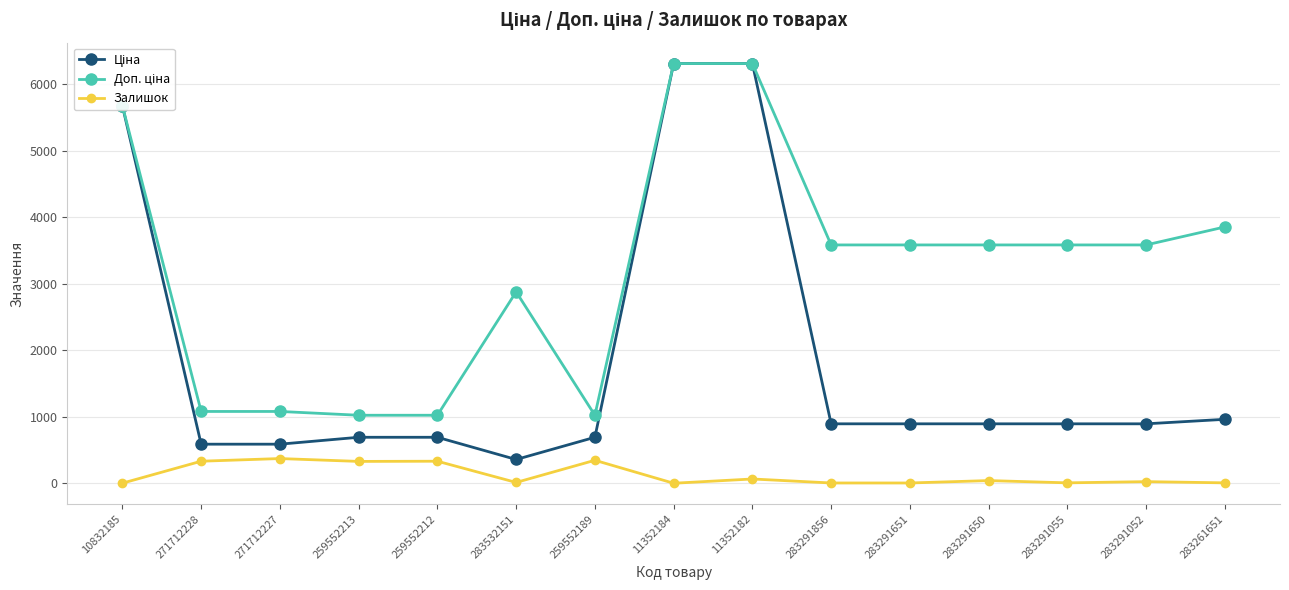

True or false: Залишок has more than 1 points higher than both neighbors.

True